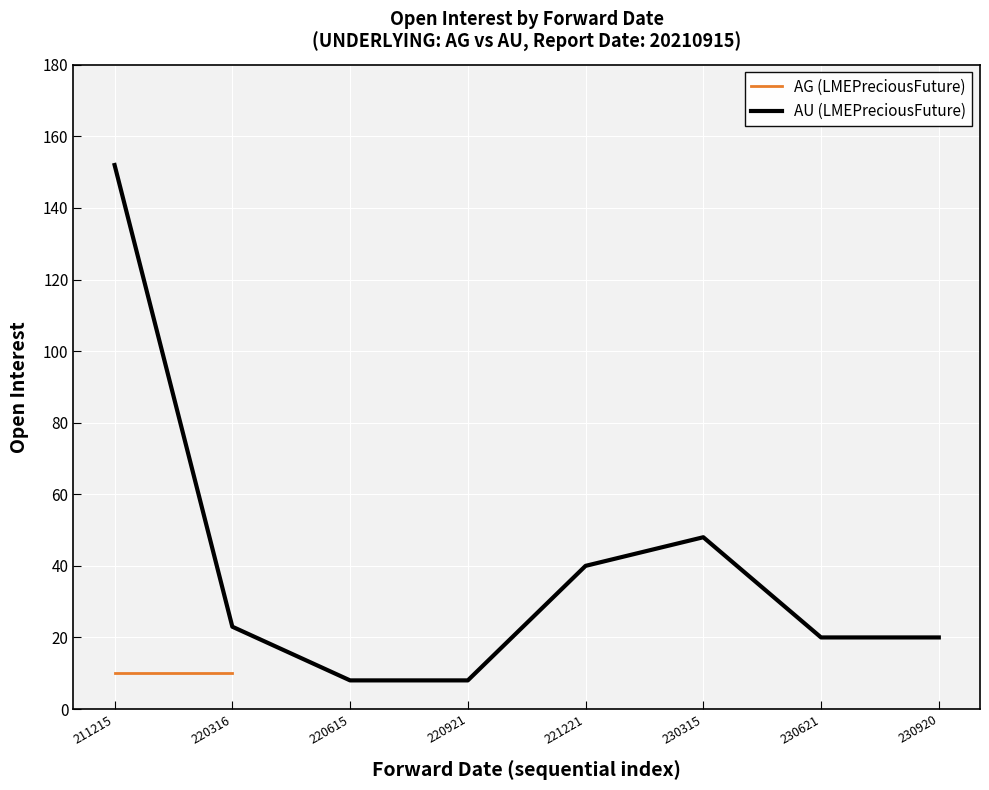

Rank the categories by value from highest to lowest.

211215, 230315, 221221, 220316, 230621, 230920, 220615, 220921